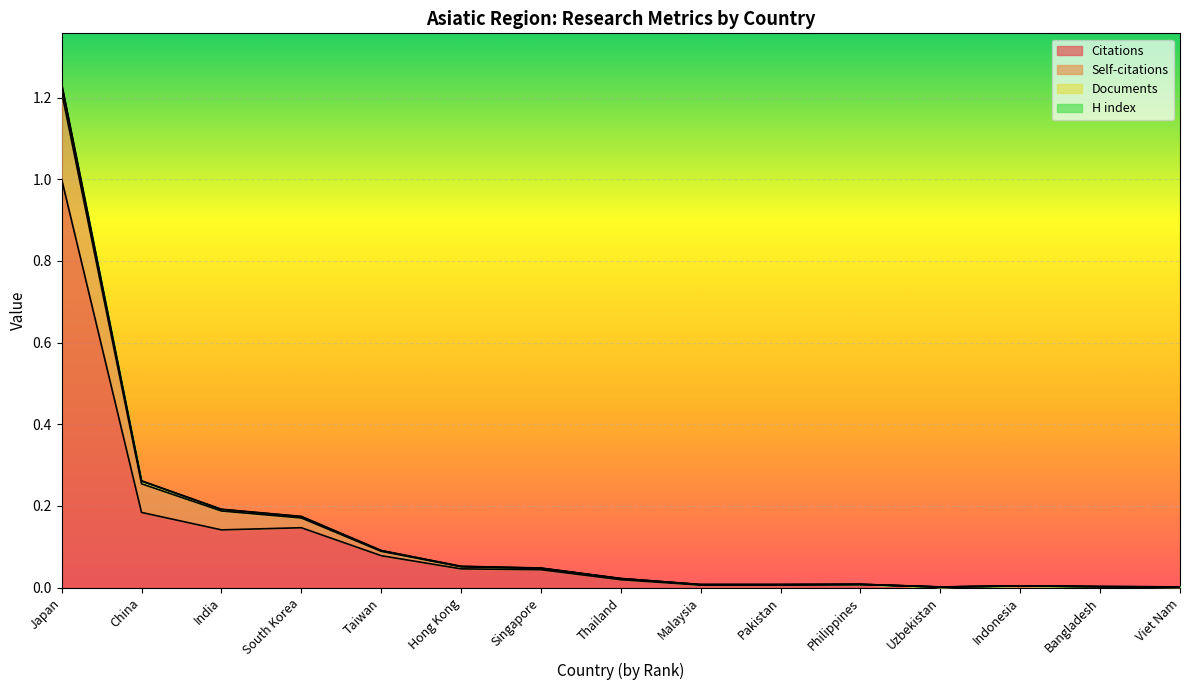

Is it true that Citations equals 0.0 at India?

False